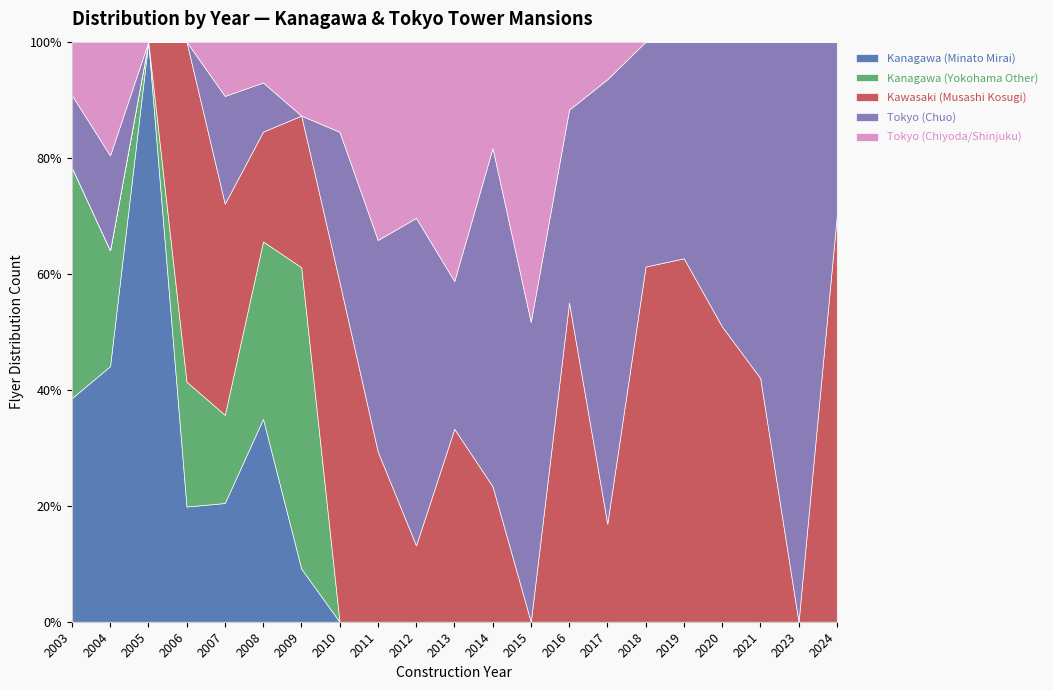

Which has a higher value, 2020 or 2007?

2007